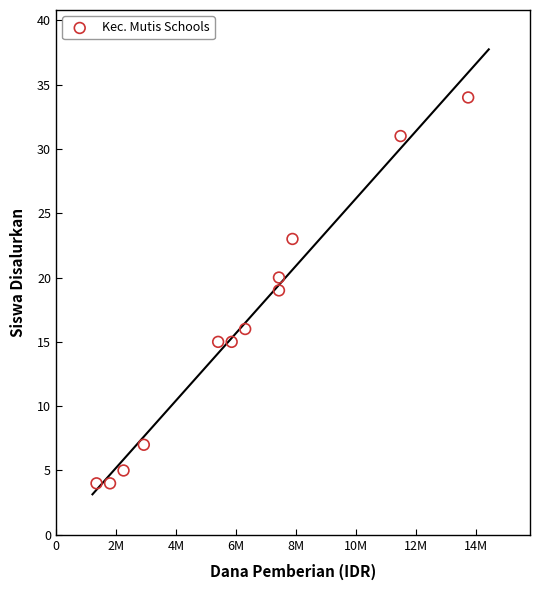

What is the average X value?

6150000